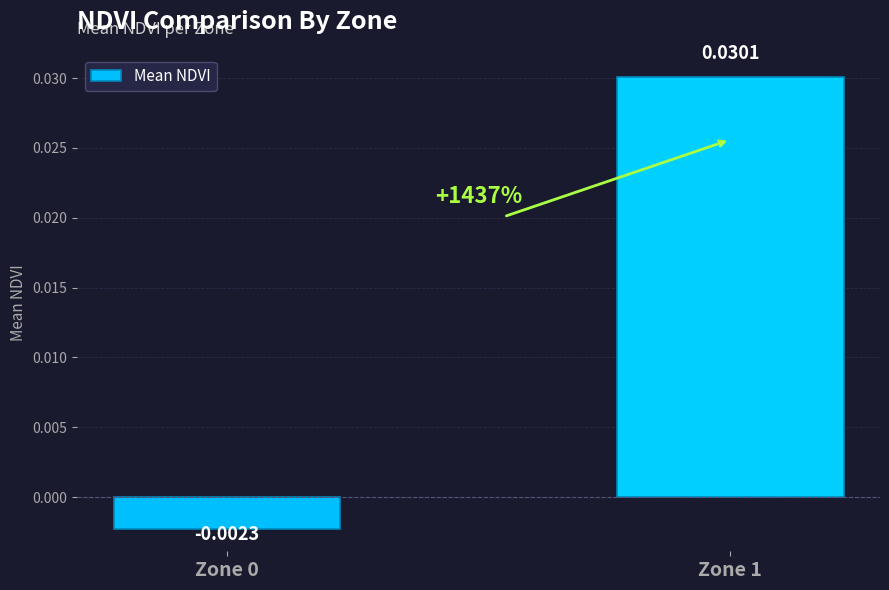

At which category does the chart reach its peak across all series?

Zone 1